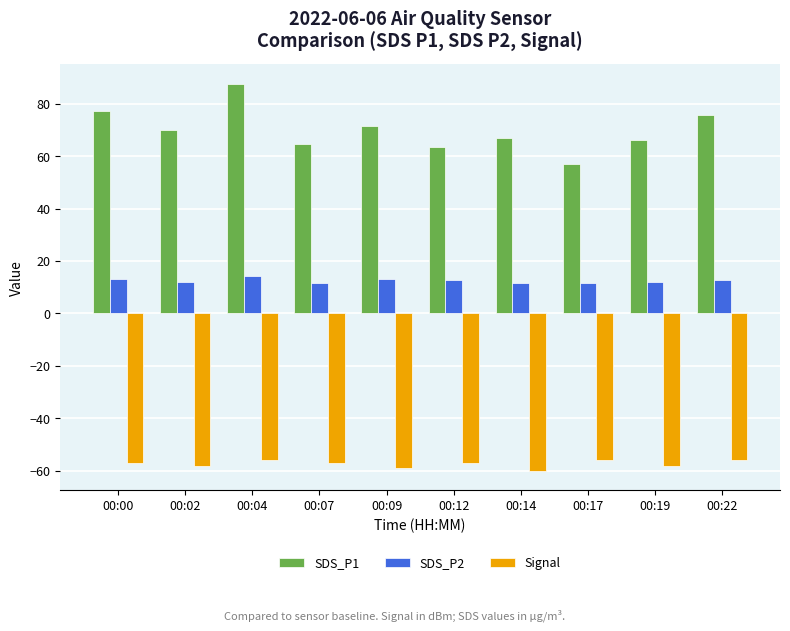

What is the sum of the SDS_P2 values at 00:02 and 00:04?

26.3